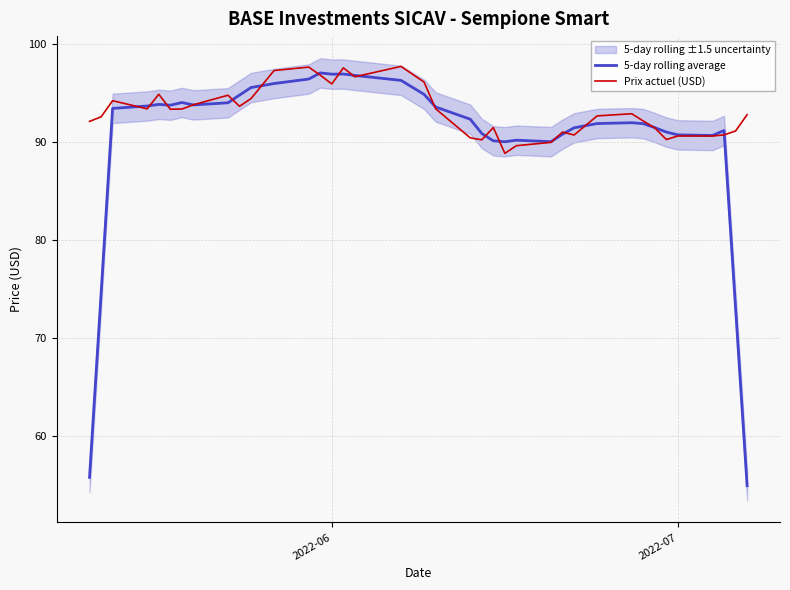

What is the highest value of the Prix actuel (USD) series?

97.7